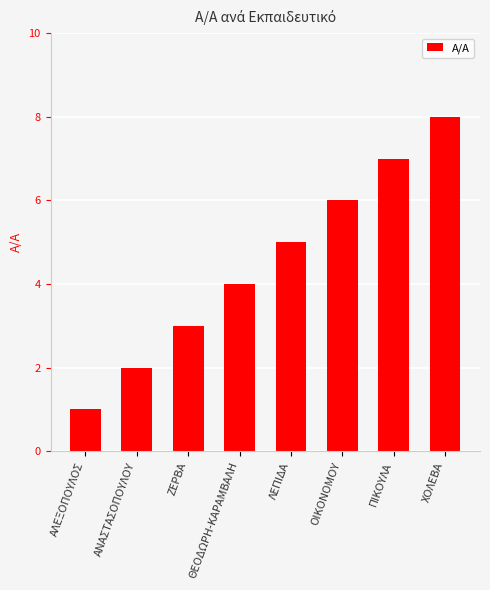

True or false: the data shows 7 at ΛΕΠΙΔΑ.

False